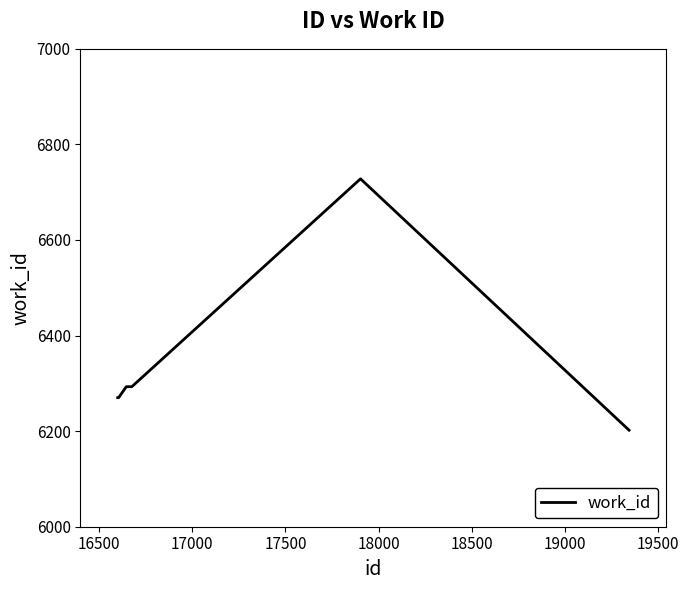

What is the sum of all values?

44349